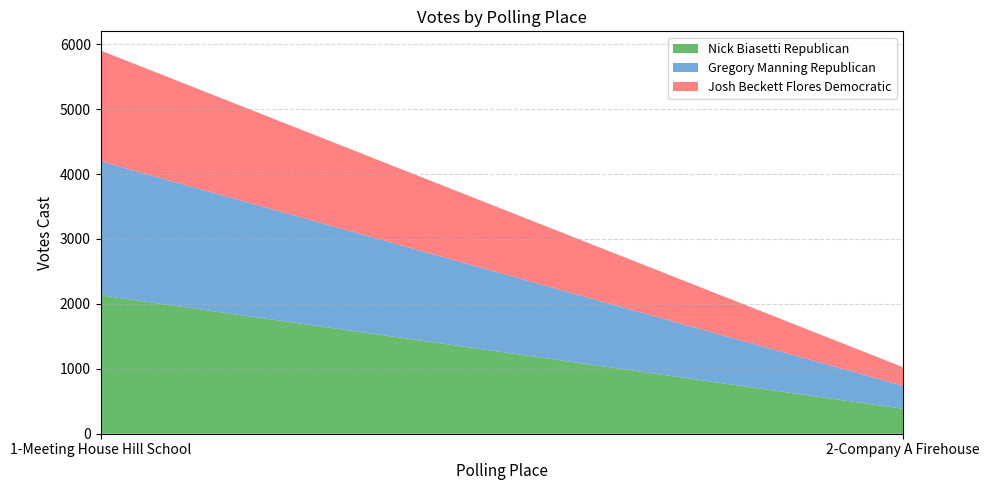

Reading left to right, extract all data points from this chart.

Nick Biasetti Republican: 2132	384
Gregory Manning Republican: 2065	354
Josh Beckett Flores Democratic: 1706	286